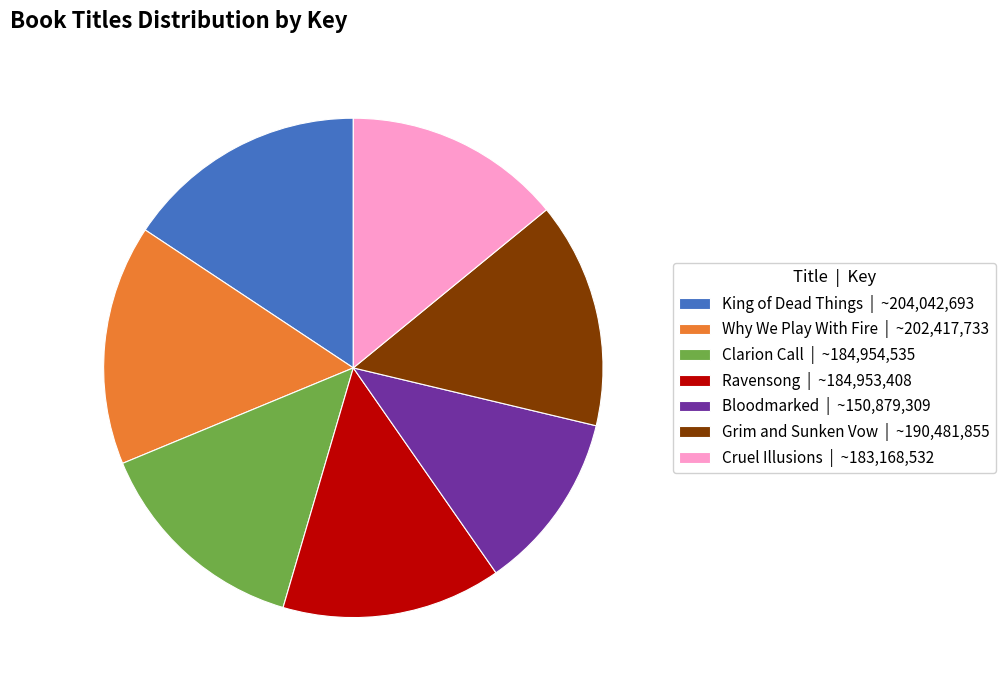

Combined, do Grim and Sunken Vow | ~190,481,855 and Why We Play With Fire | ~202,417,733 account for over 50%?

No